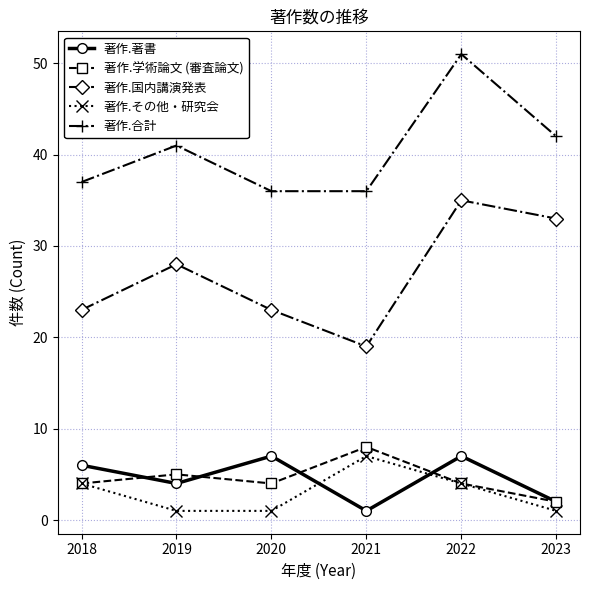

Which category has the highest value in the 著作.その他・研究会 series?

2021